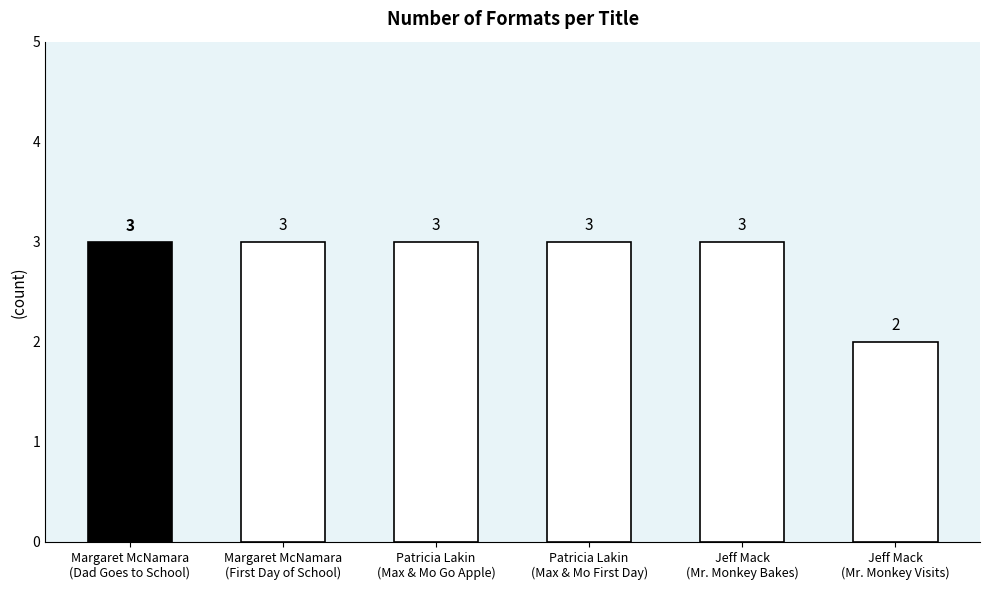

Where is the data nearest to the value 2?

Jeff Mack
(Mr. Monkey Visits)